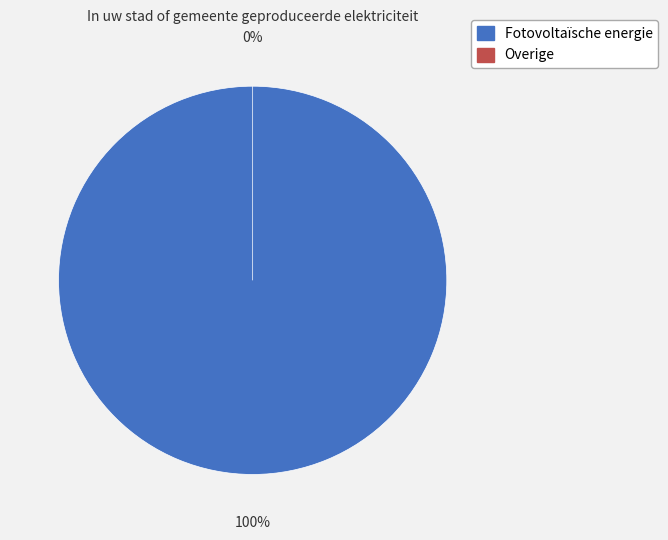

Is Overige the majority of the pie?

No